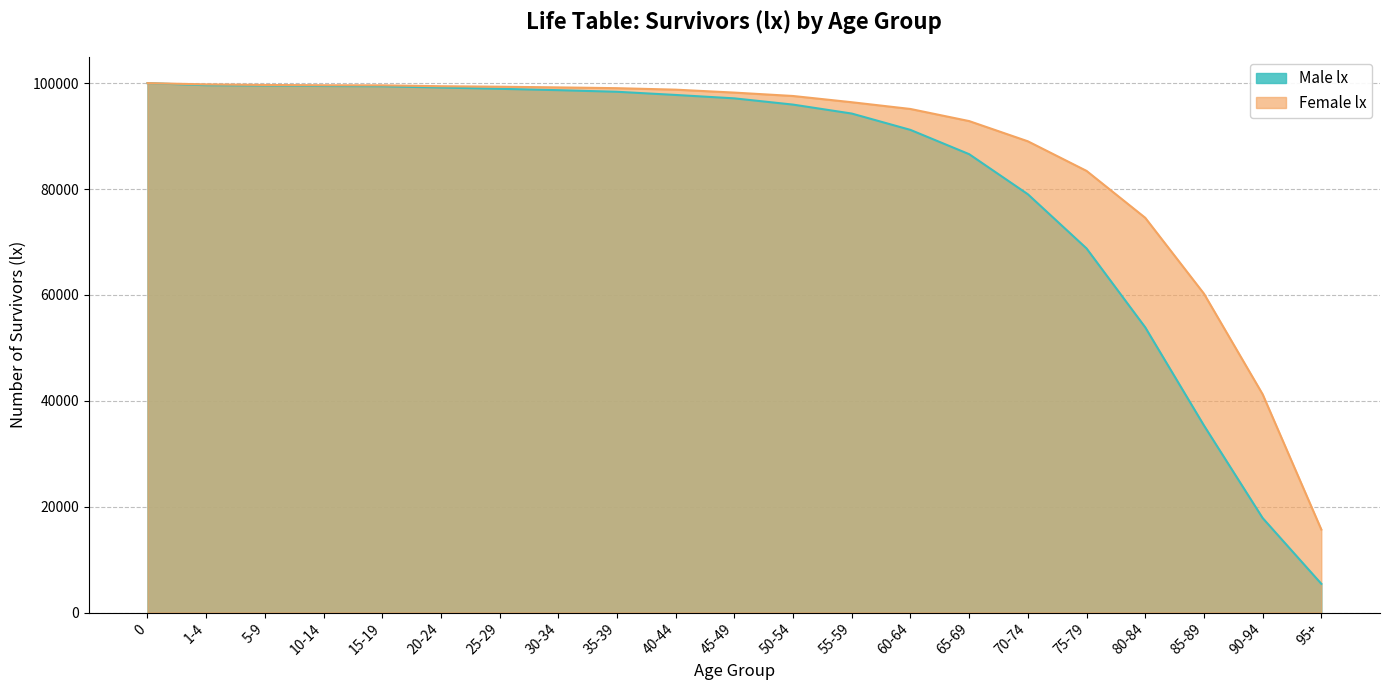

What is the spread (max minus min) of values at 35-39?

679